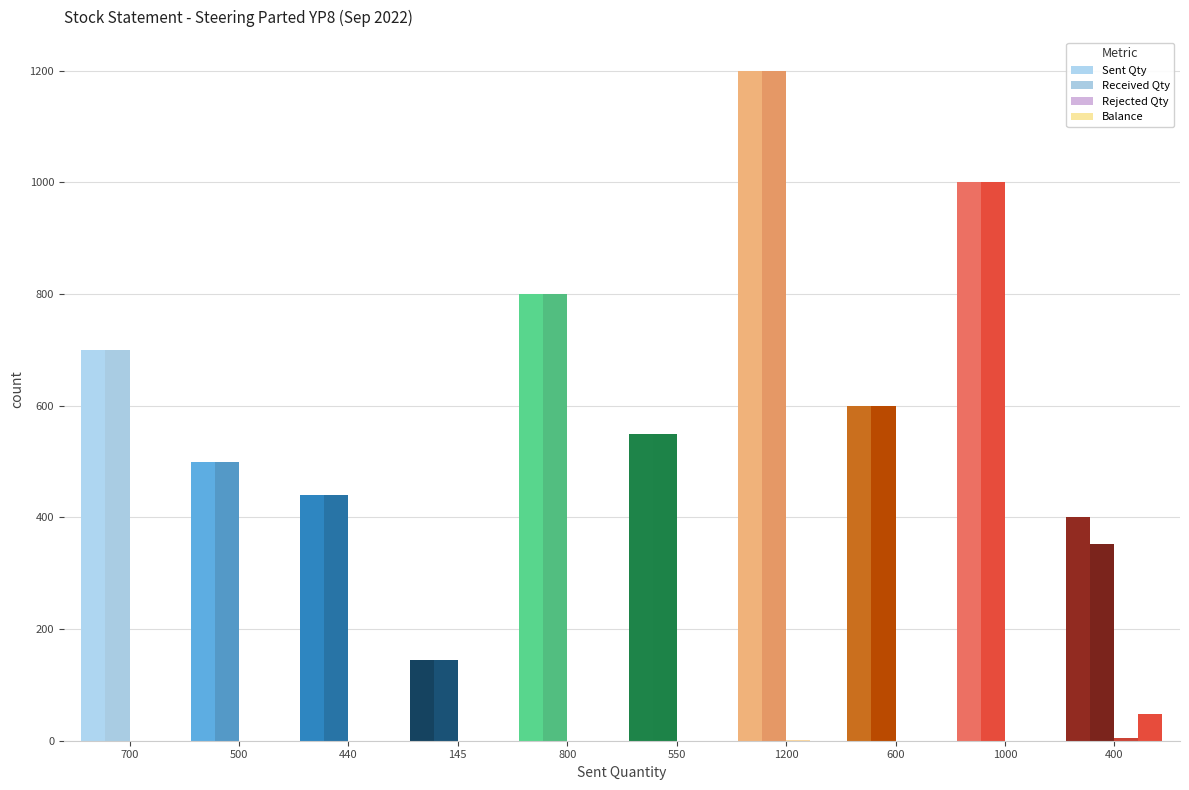

Are the bars horizontal?

No